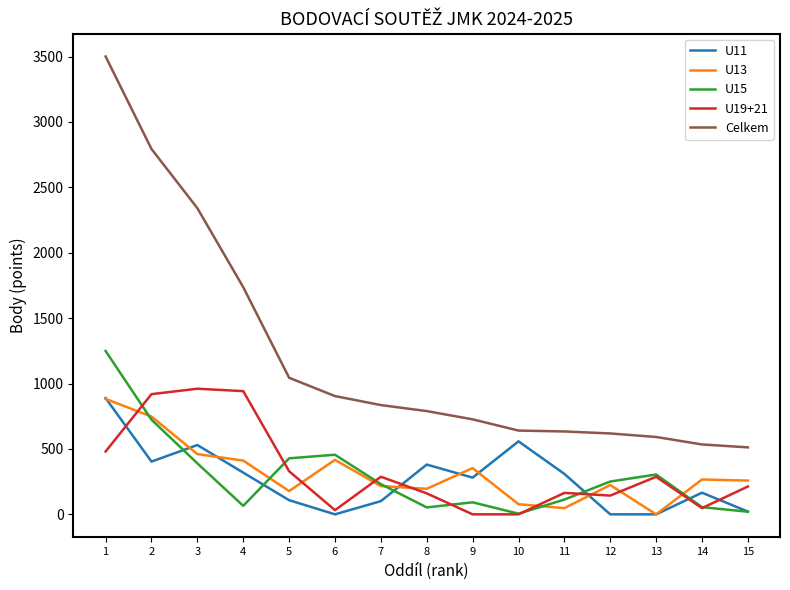

Which series has the largest total across all categories?

Celkem